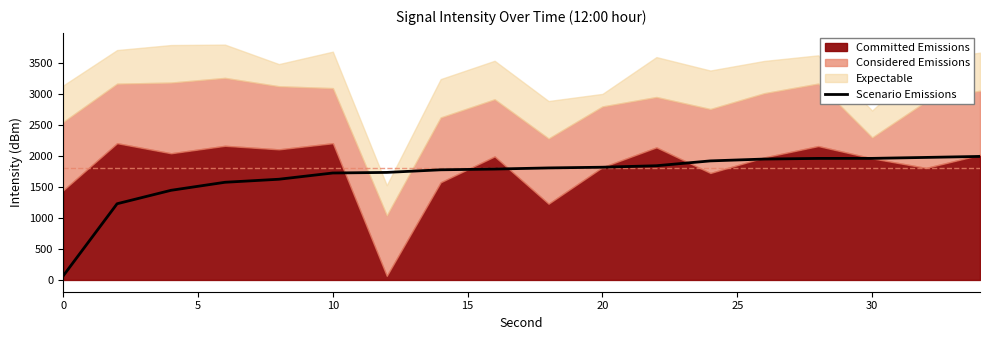

What is the maximum value for Scenario Emissions?

1996.5